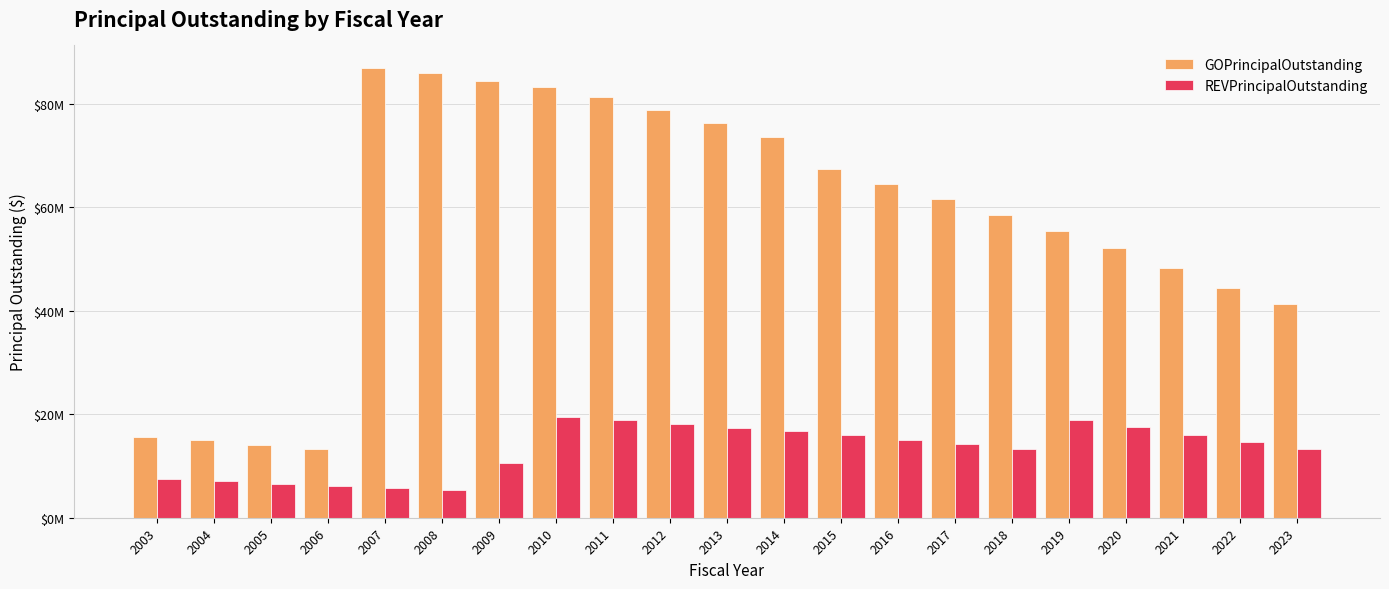

True or false: REVPrincipalOutstanding has a value of 24949598 at 2012.

False